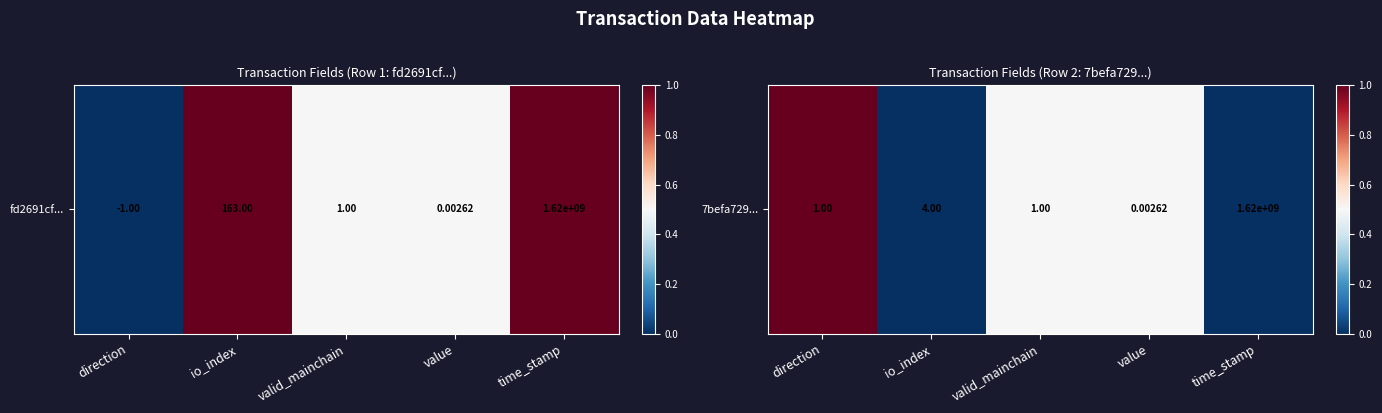

The chart shows a value of 1.5 at direction. True or false?

False